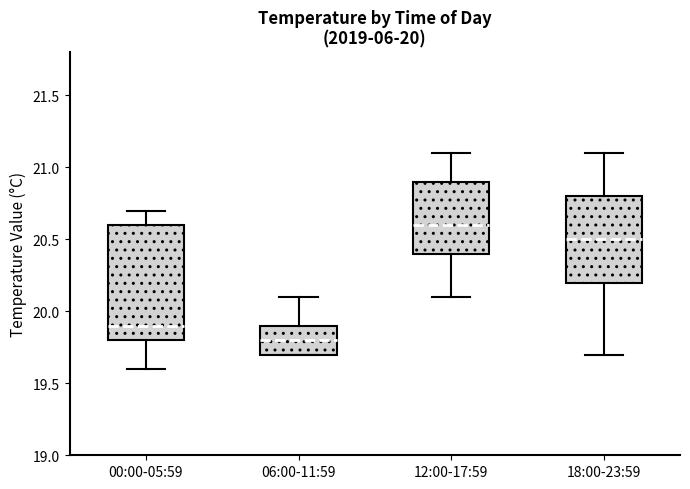

Reading left to right, transcribe this box plot: for each box, give where its median line is, the range the box spans, and where its two whiskers end, as read against the y-axis. The values are not printed on the chart, so give them approximately, as read against the axis.

00:00-05:59: median 19.9, box 19.8 to 20.6, whiskers 19.6 to 20.7
06:00-11:59: median 19.8, box 19.7 to 19.9, whiskers 19.7 to 20.1
12:00-17:59: median 20.6, box 20.4 to 20.9, whiskers 20.1 to 21.1
18:00-23:59: median 20.5, box 20.2 to 20.8, whiskers 19.7 to 21.1